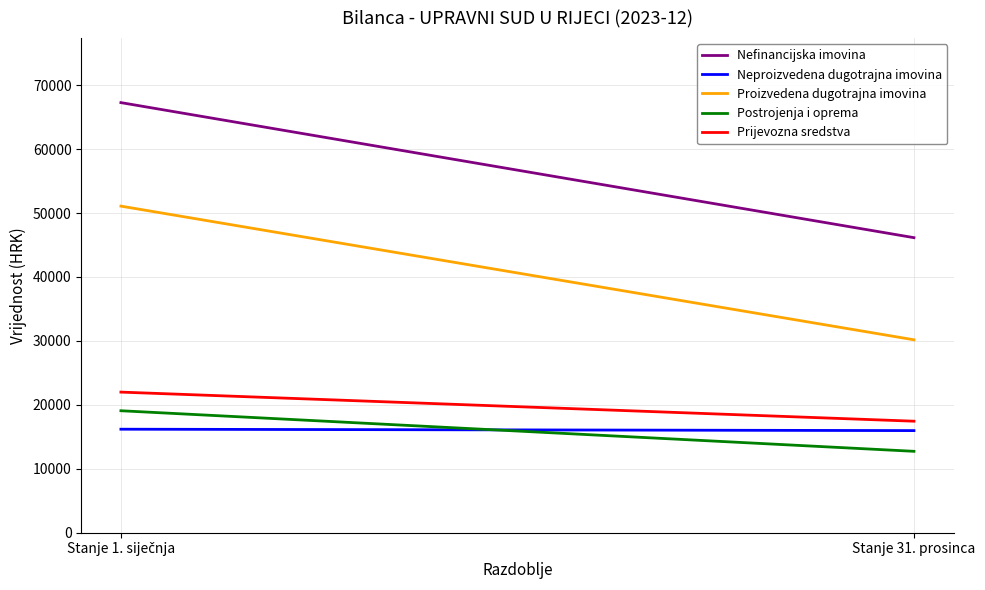

At how many categories does at least one series exceed 28221?

200